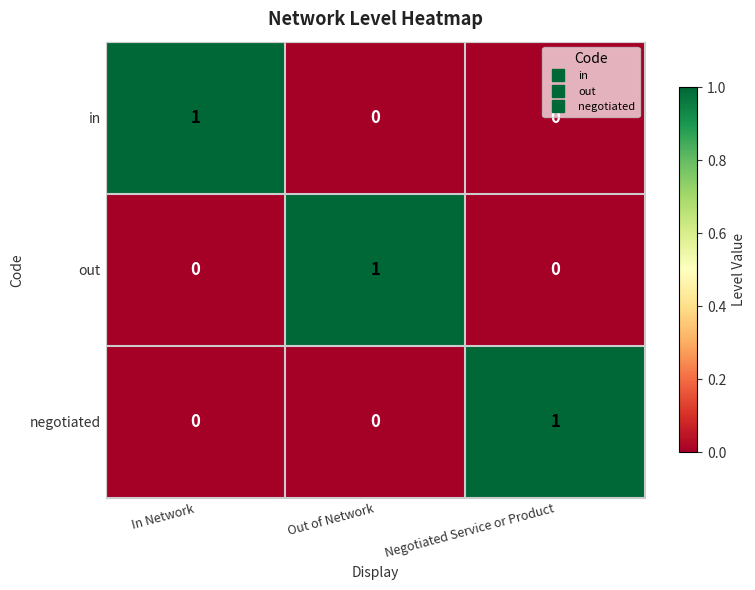

What is the total value across all series at In Network?

1